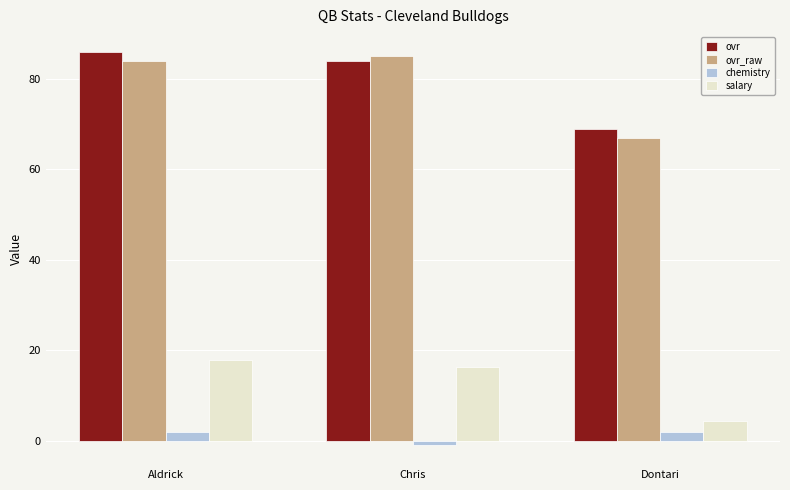

Between Aldrick and Chris, which series saw the biggest shift?

chemistry